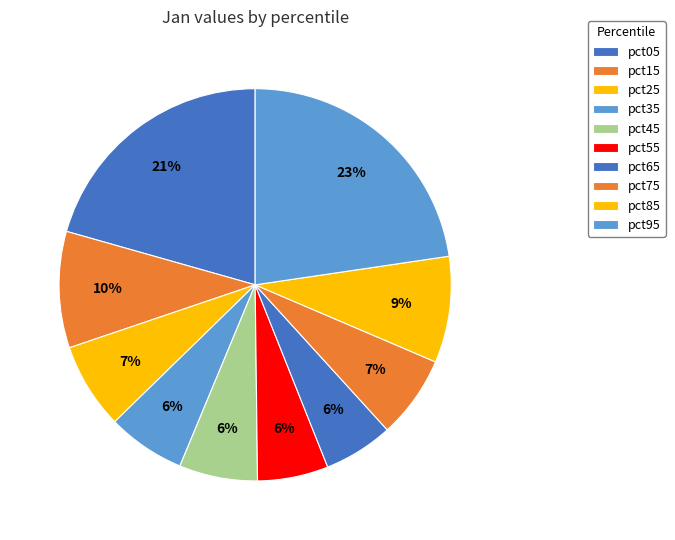

How many segments does this pie chart have?

10